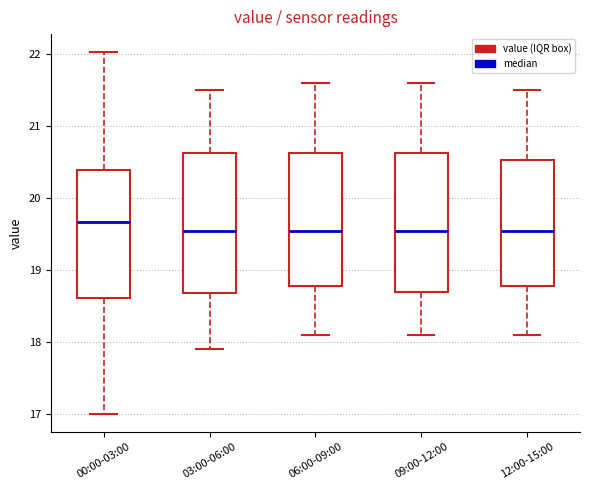

Reading left to right, transcribe this box plot: for each box, give where its median line is, the range the box spans, and where its two whiskers end, as read against the y-axis. The values are not printed on the chart, so give them approximately, as read against the axis.

00:00-03:00: median 19.7, box 18.6 to 20.4, whiskers 17.0 to 22.0
03:00-06:00: median 19.6, box 18.7 to 20.6, whiskers 17.9 to 21.5
06:00-09:00: median 19.6, box 18.8 to 20.6, whiskers 18.1 to 21.6
09:00-12:00: median 19.6, box 18.7 to 20.6, whiskers 18.1 to 21.6
12:00-15:00: median 19.6, box 18.8 to 20.5, whiskers 18.1 to 21.5